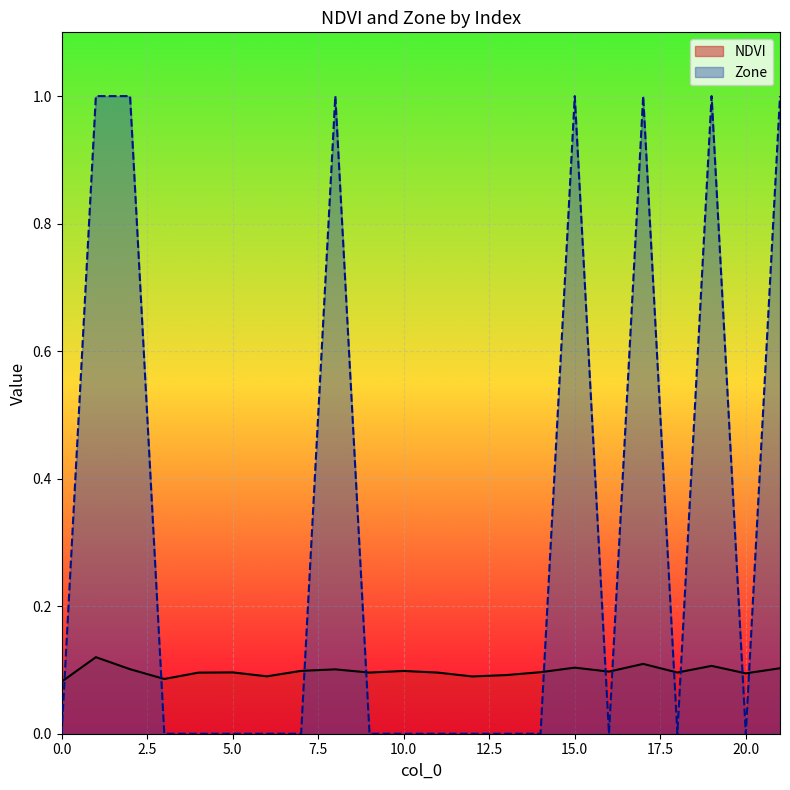

Rank the series by their maximum value, from highest to lowest.

Zone, NDVI